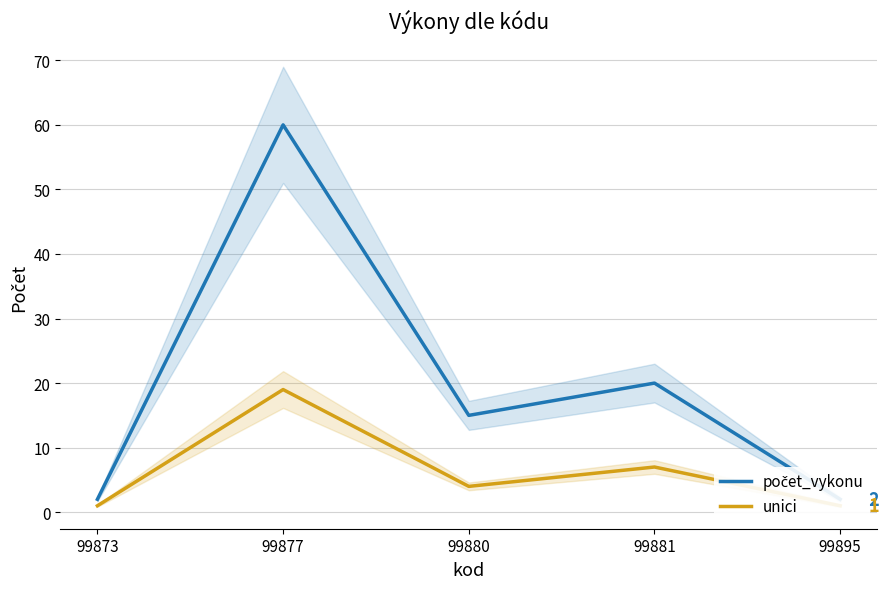

Which series has the widest spread of values?

počet_vykonu